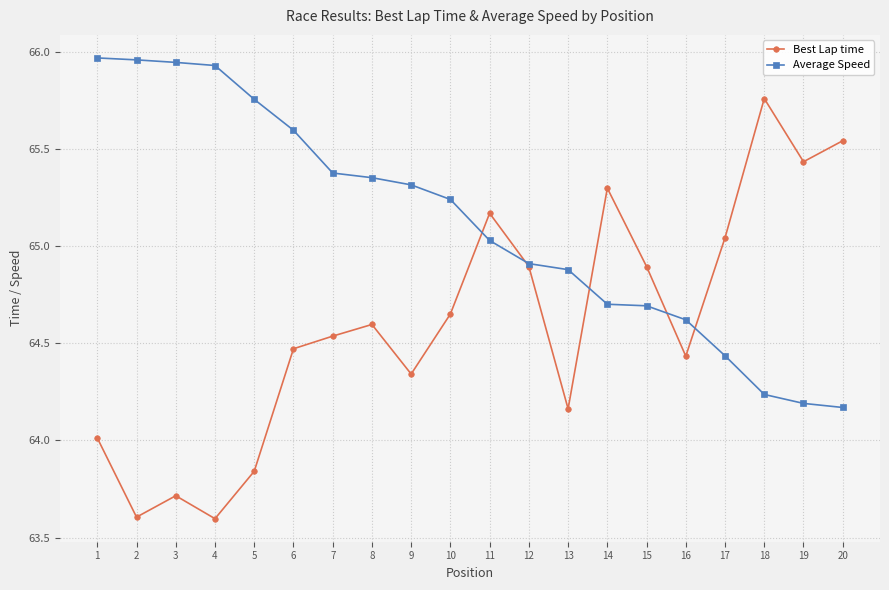

Rank the series by their maximum value, from highest to lowest.

Average Speed, Best Lap time